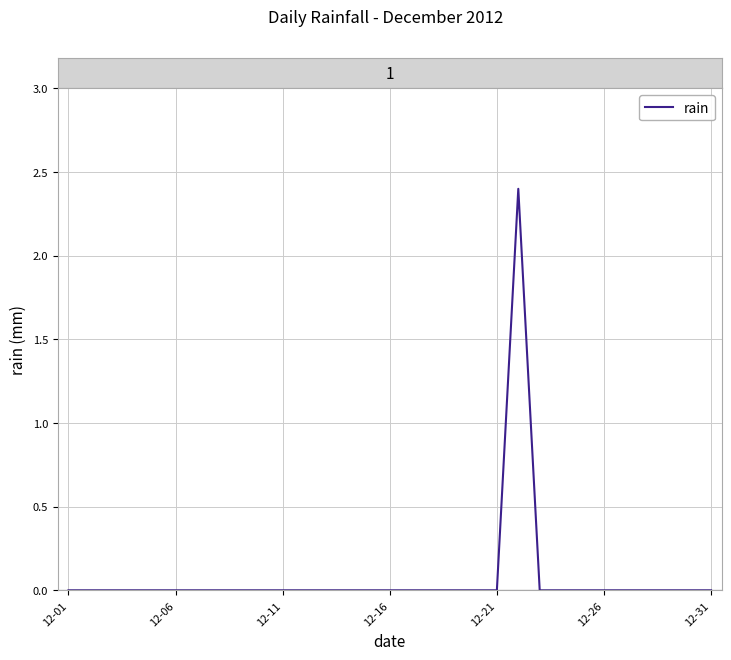

How many values are between 0 and 1?

30